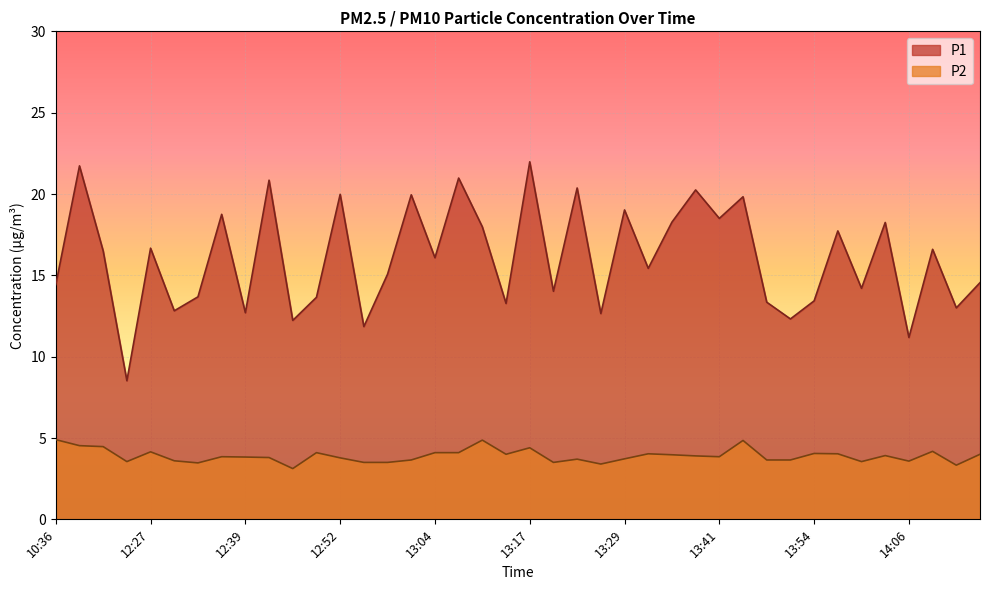

Rank the series by their maximum value, from lowest to highest.

P2, P1